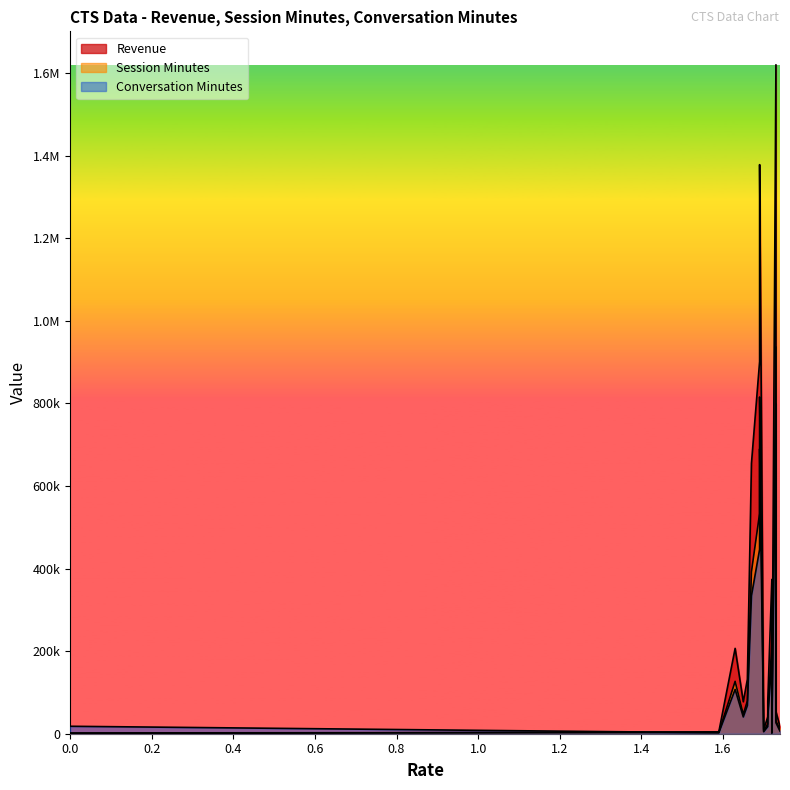

Which series ends up on top after the final intersection of Revenue and Conversation Minutes?

Revenue